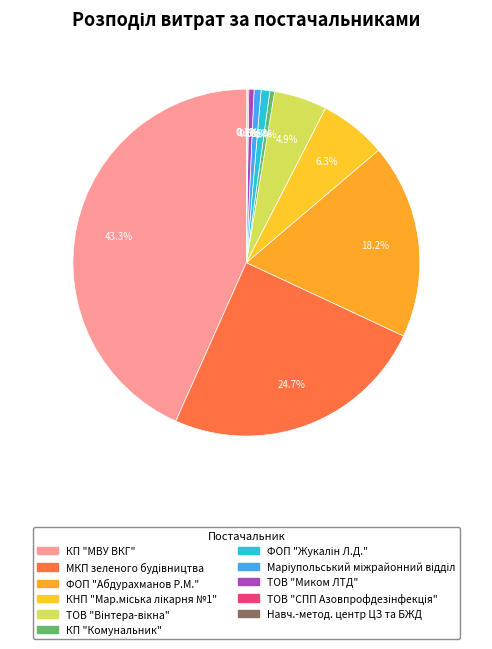

To the nearest percent, what is the average slice percentage?

9%